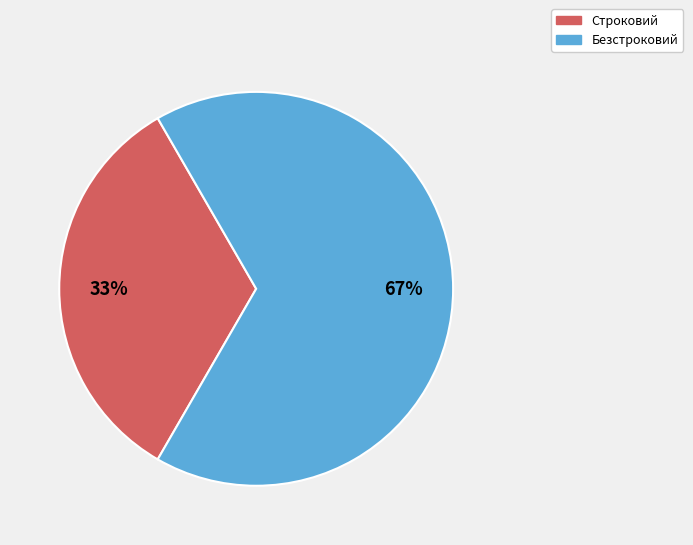

What is the smallest slice in the pie chart?

Строковий